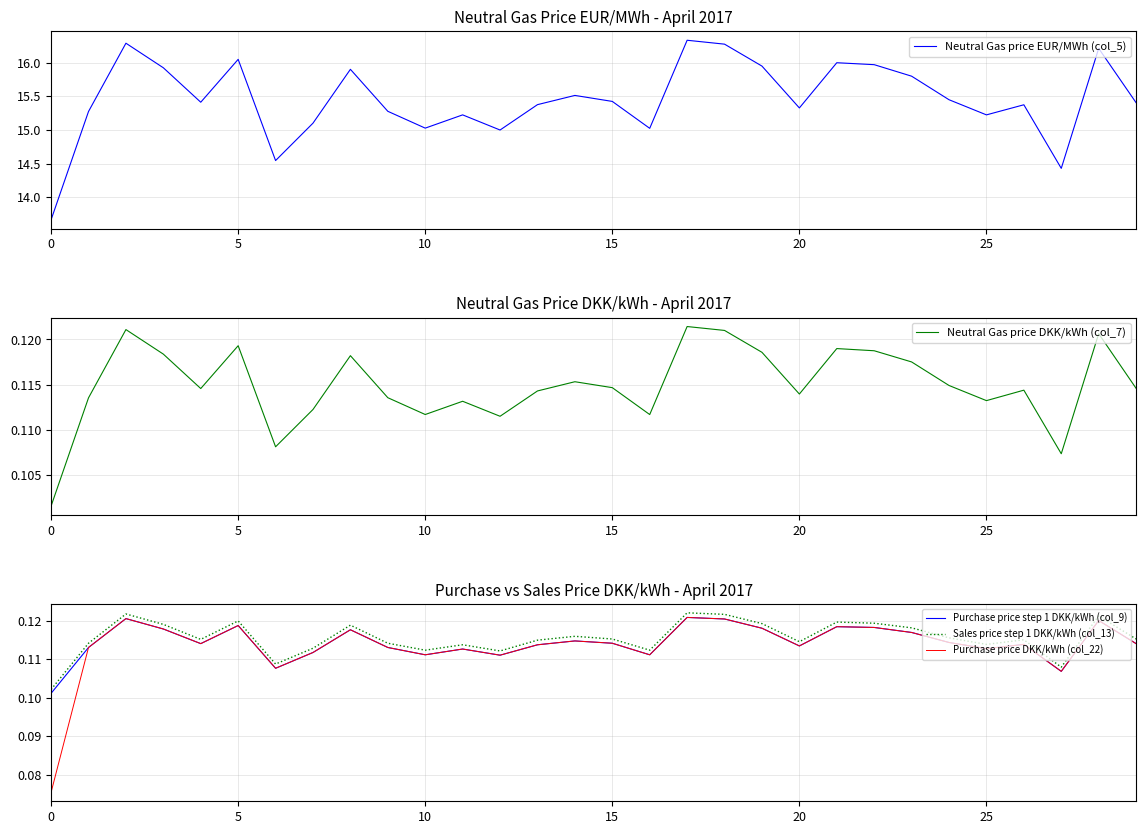

Which category has the highest value in the Purchase price DKK/kWh (col_22) series?

17